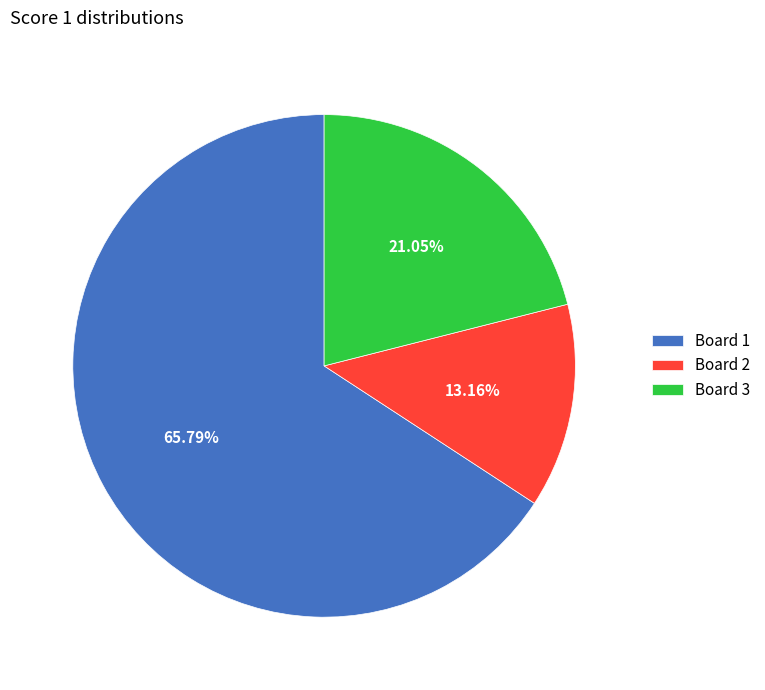

To the nearest percent, what is the average slice percentage?

33%